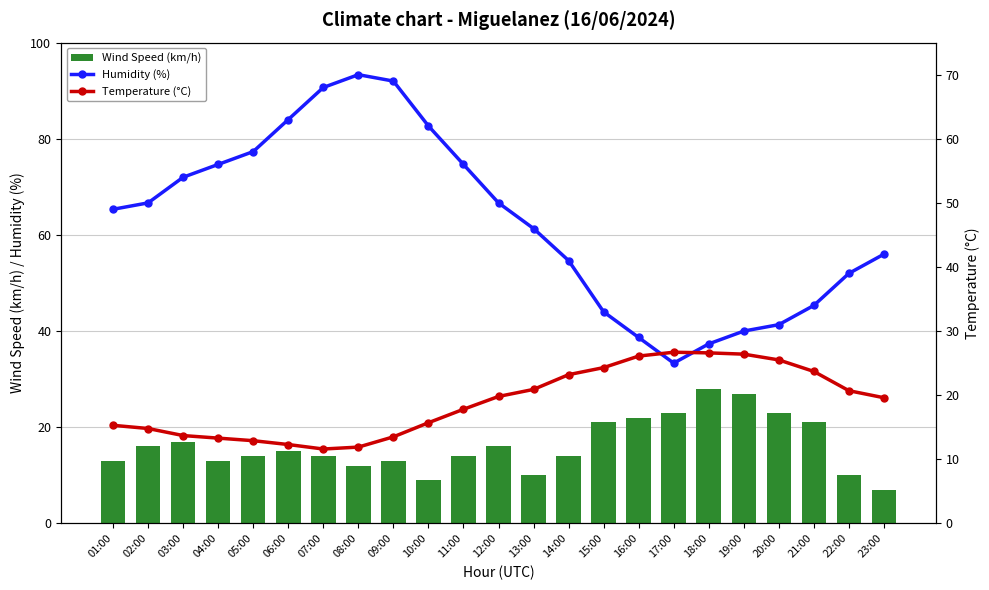

What is the total value across all series at 14:00?

78.2